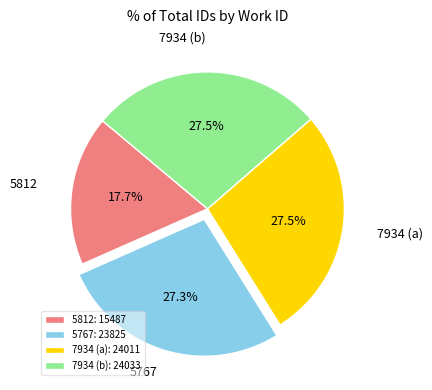

What is the total percentage of 5767 and 7934 (a)?

54.8%